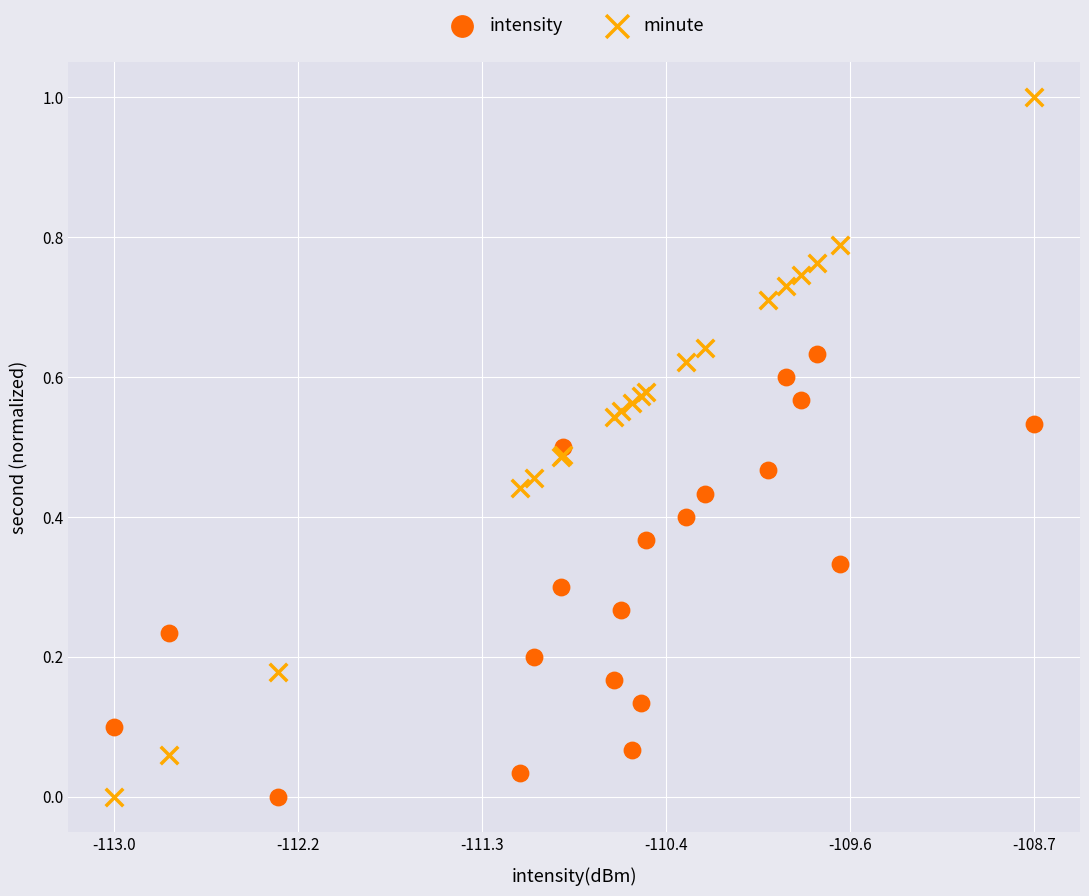

Which series reaches the maximum Y coordinate?

minute